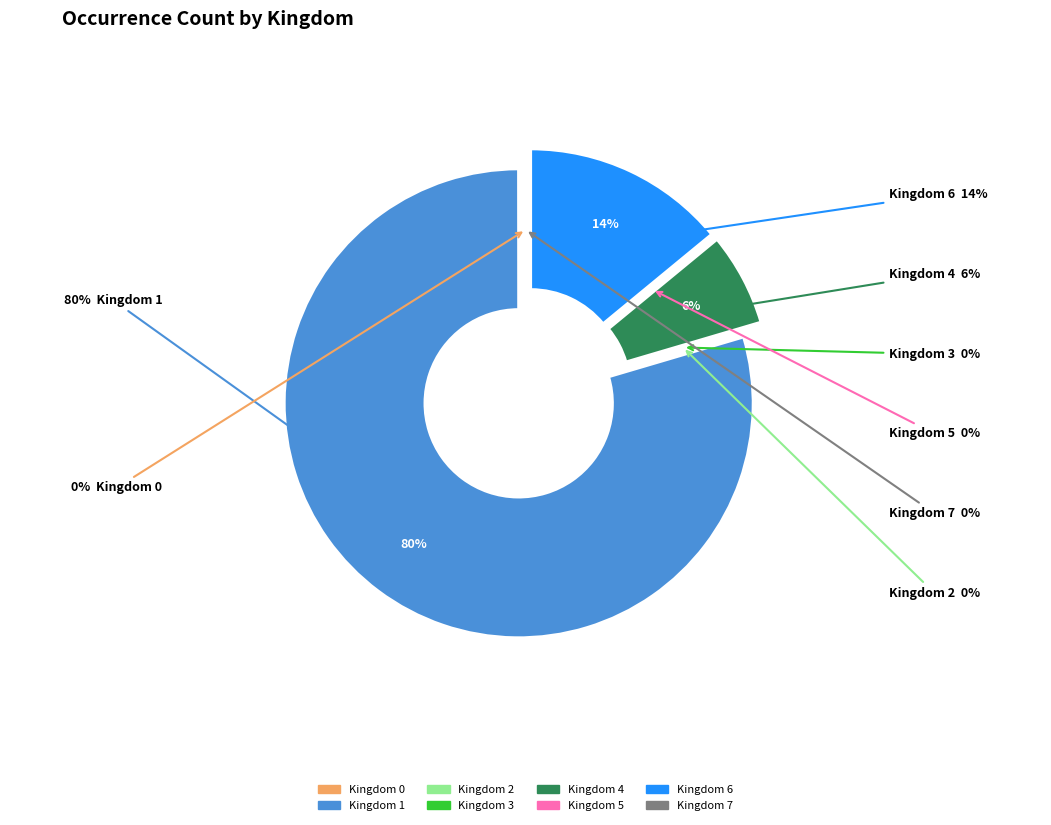

Which category has the biggest portion of the pie?

1